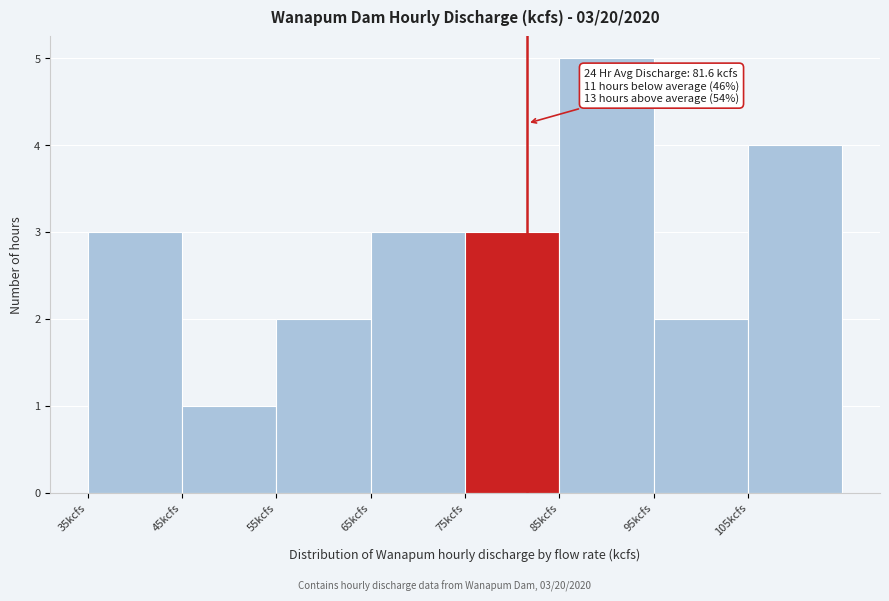

Which range on the x-axis has the tallest bar?

85 to 95